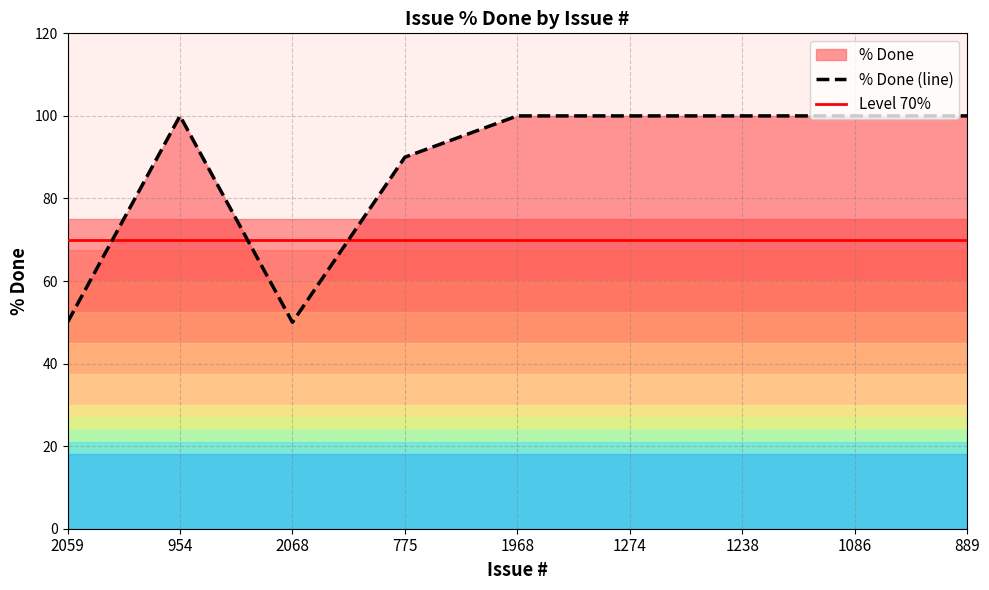

What is the smallest value displayed?

50